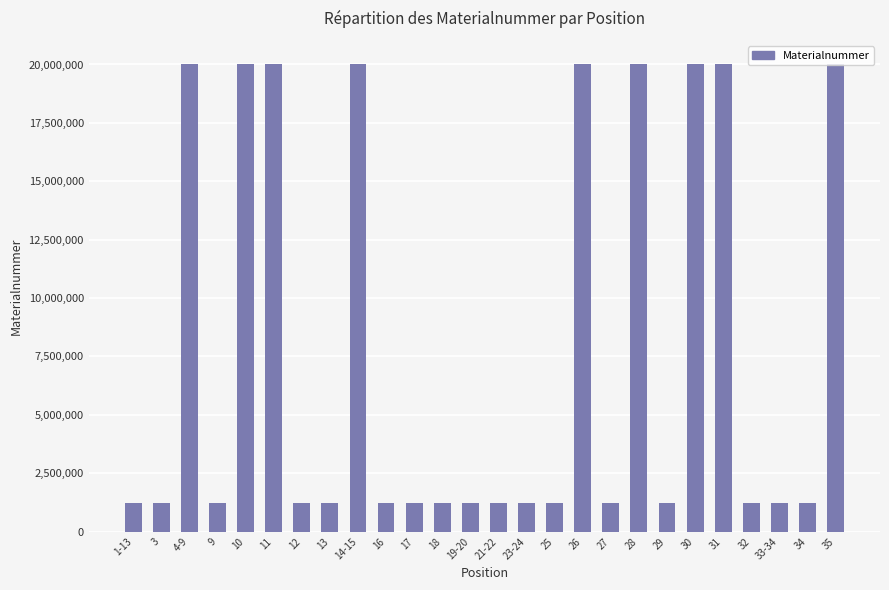

What is the label of the 16th bar from the left?

25